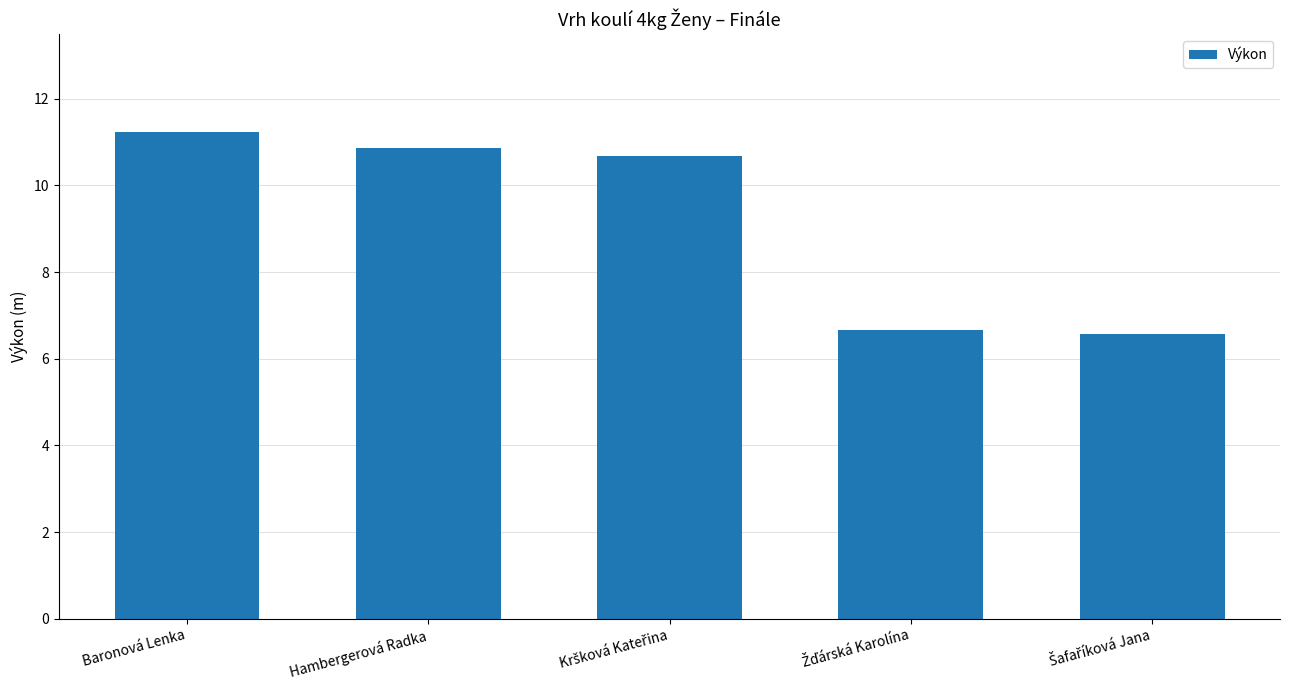

What is the approximate value at Baronová Lenka?

11.2